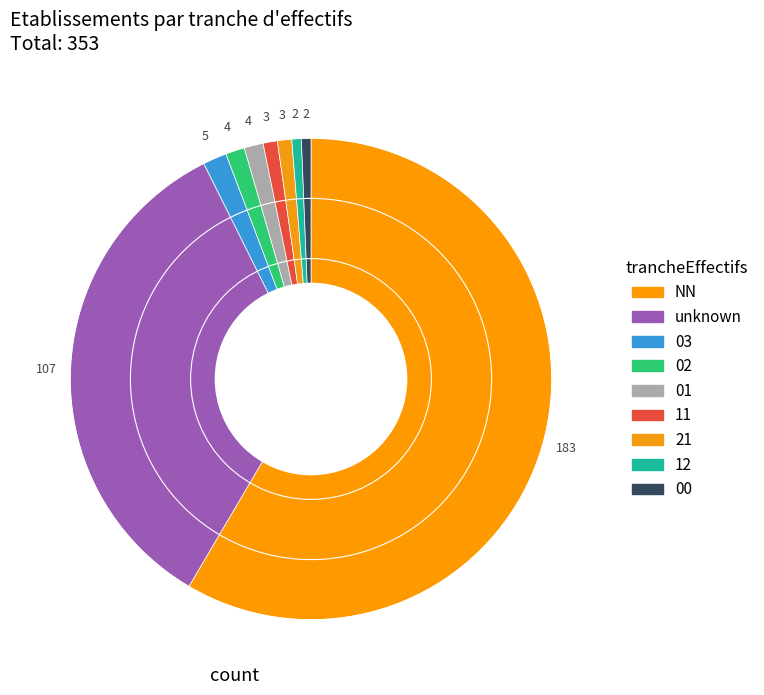

How many segments does this pie chart have?

9